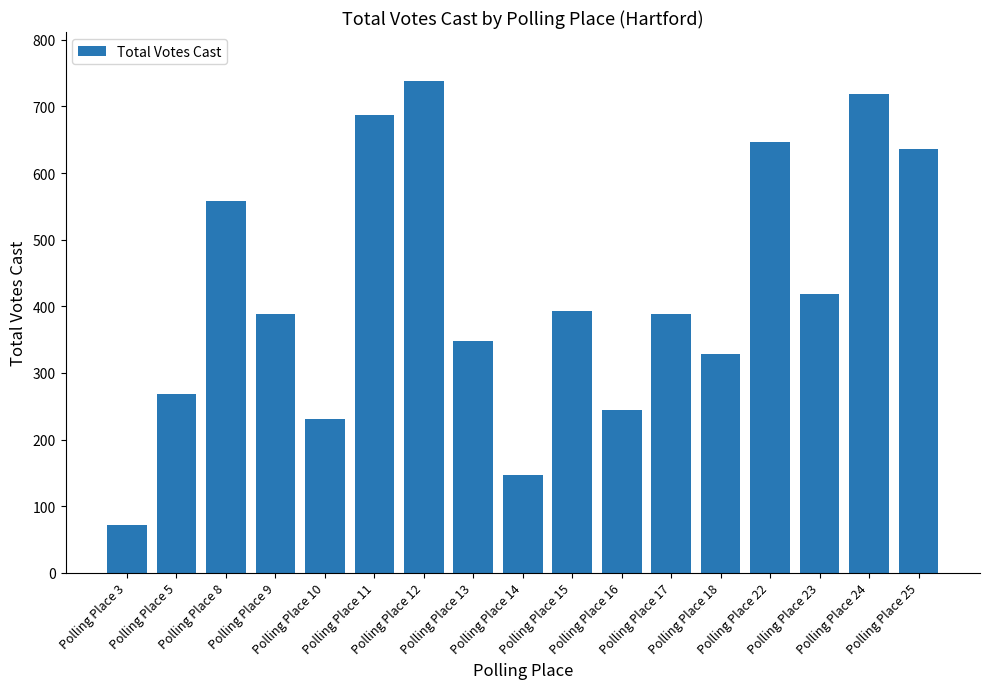

What is the minimum value shown in the chart?

72